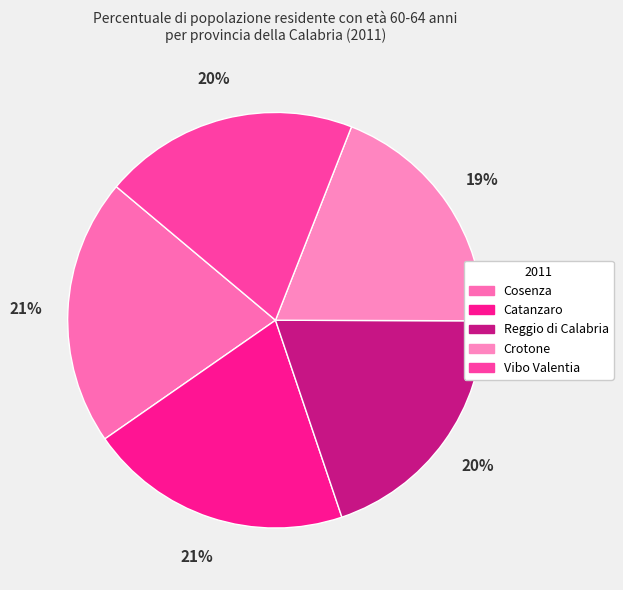

Is there a majority slice in this chart?

No